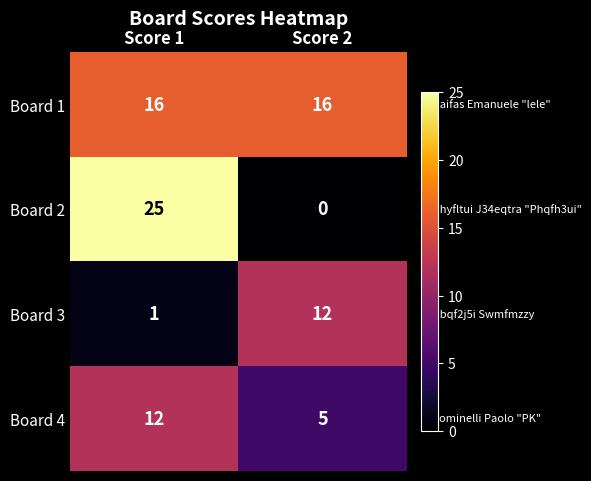

What is the average value of the Board 1 series?

16